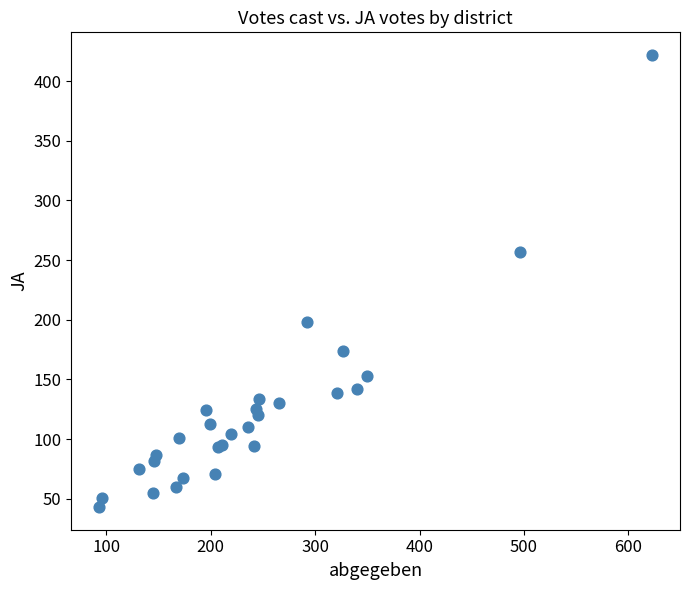

What Y value in the scatter plot is closest to 232?

257